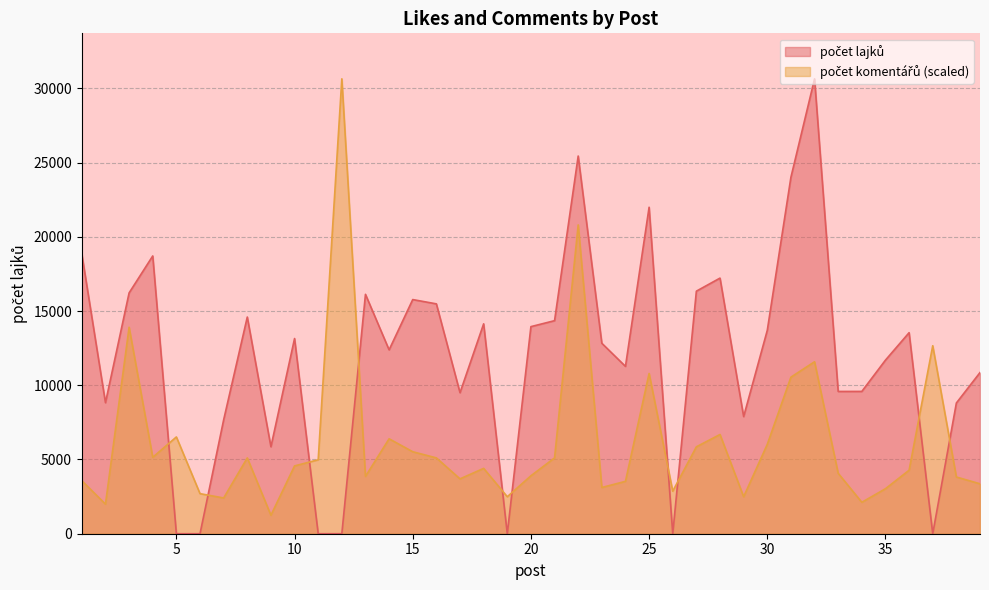

At which label does počet komentářů reach its minimum?

9